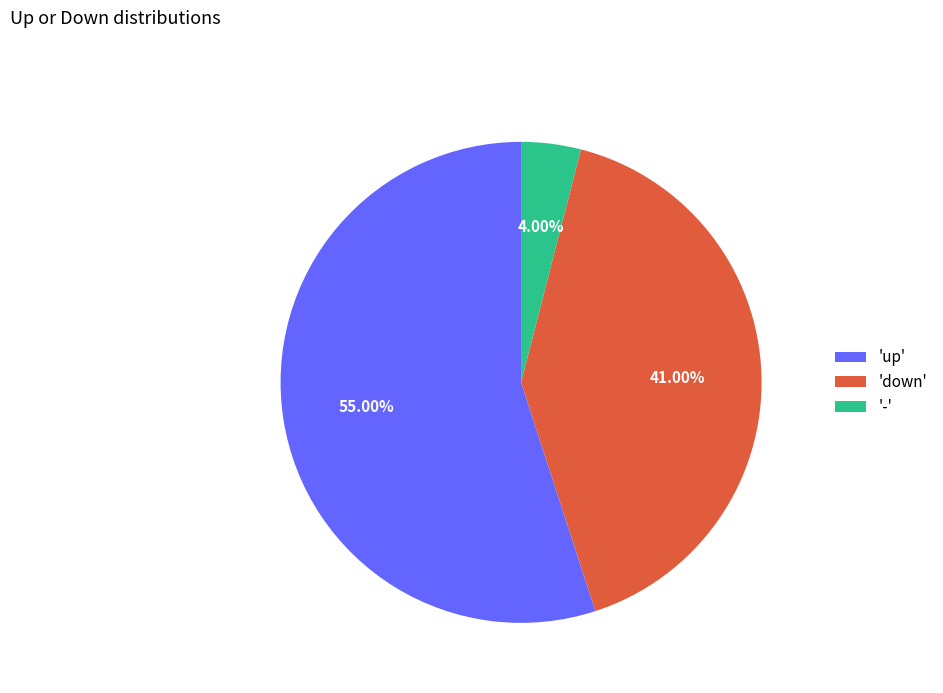

Does '-' account for over 50% of the chart?

No